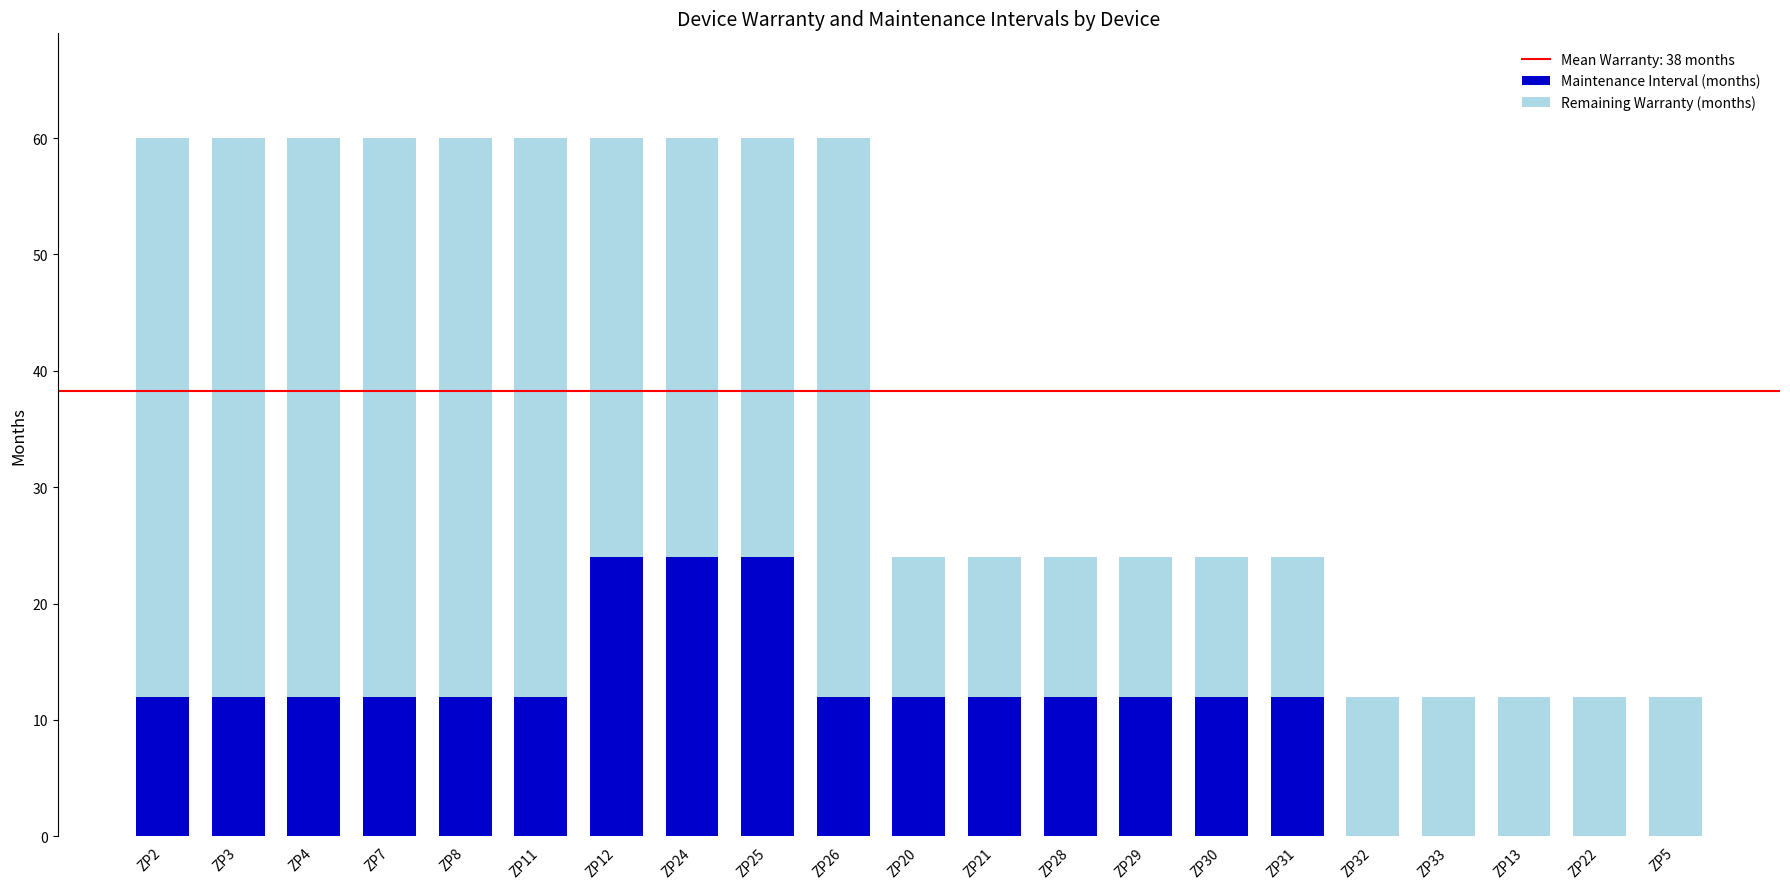

What is the total value across all series at ZP22?

12